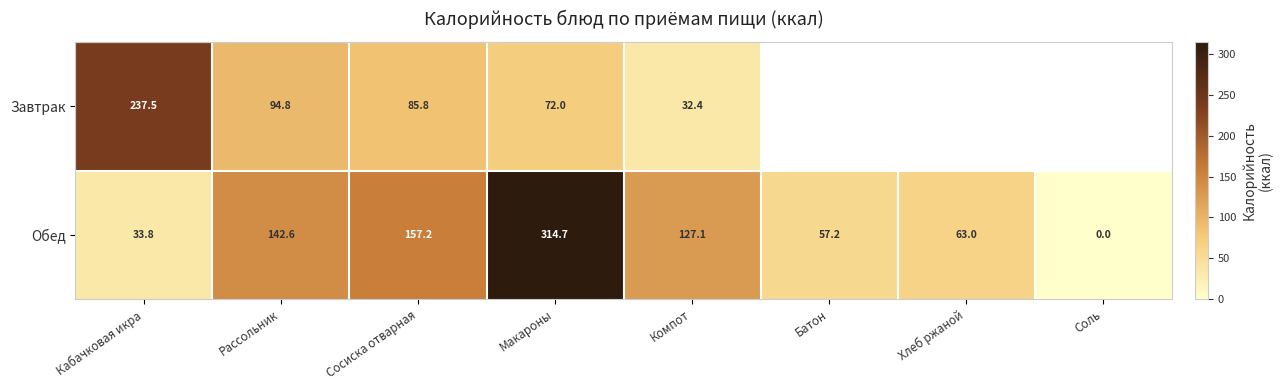

What is the difference between the highest and lowest values at Макароны?

242.7